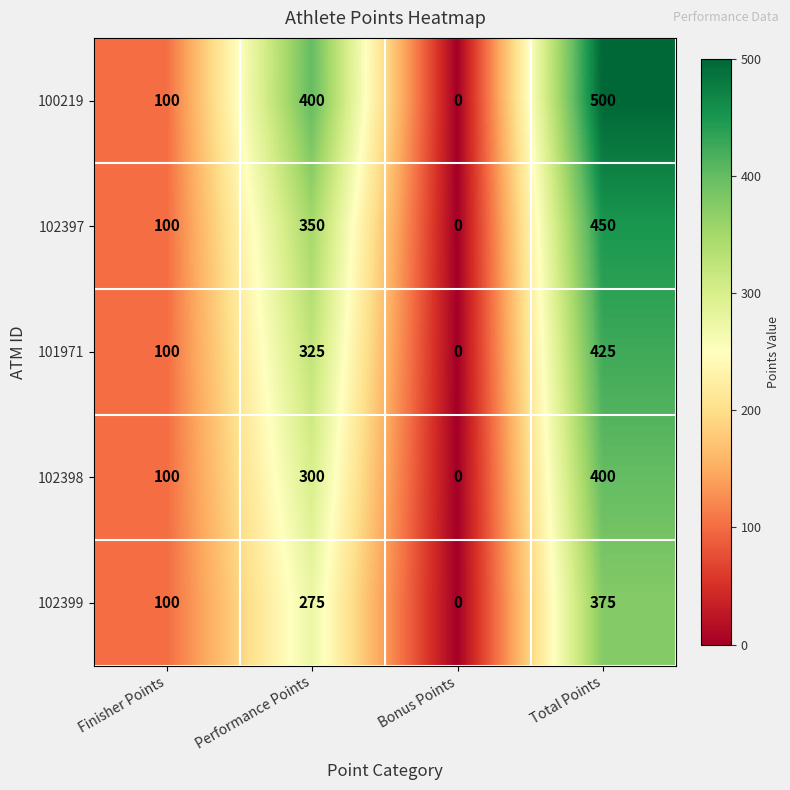

What is the sum of all 102397 values?

900